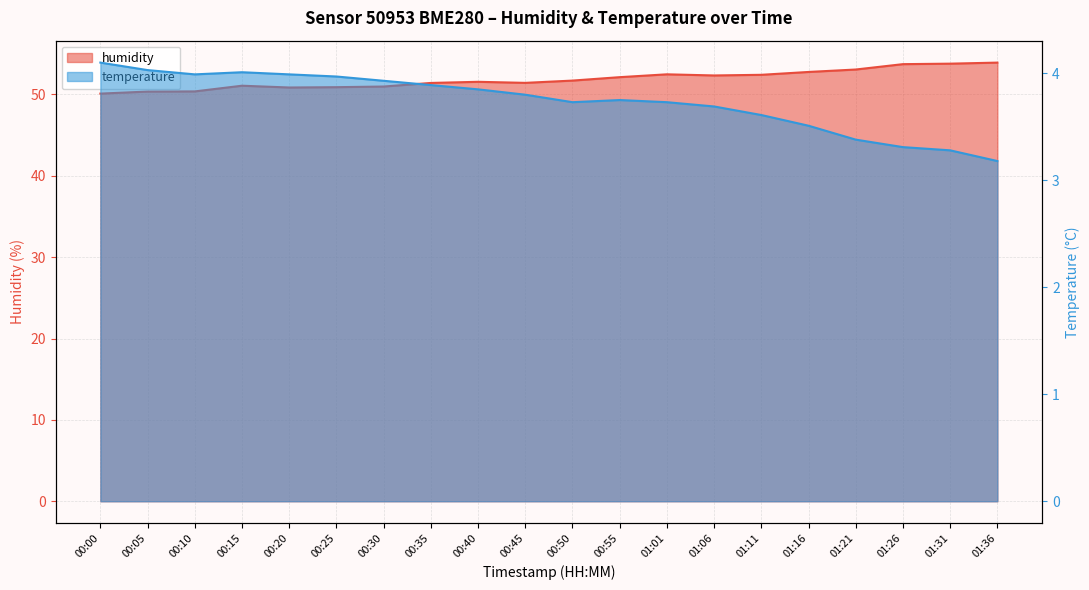

Where is the first local maximum for humidity?

00:15